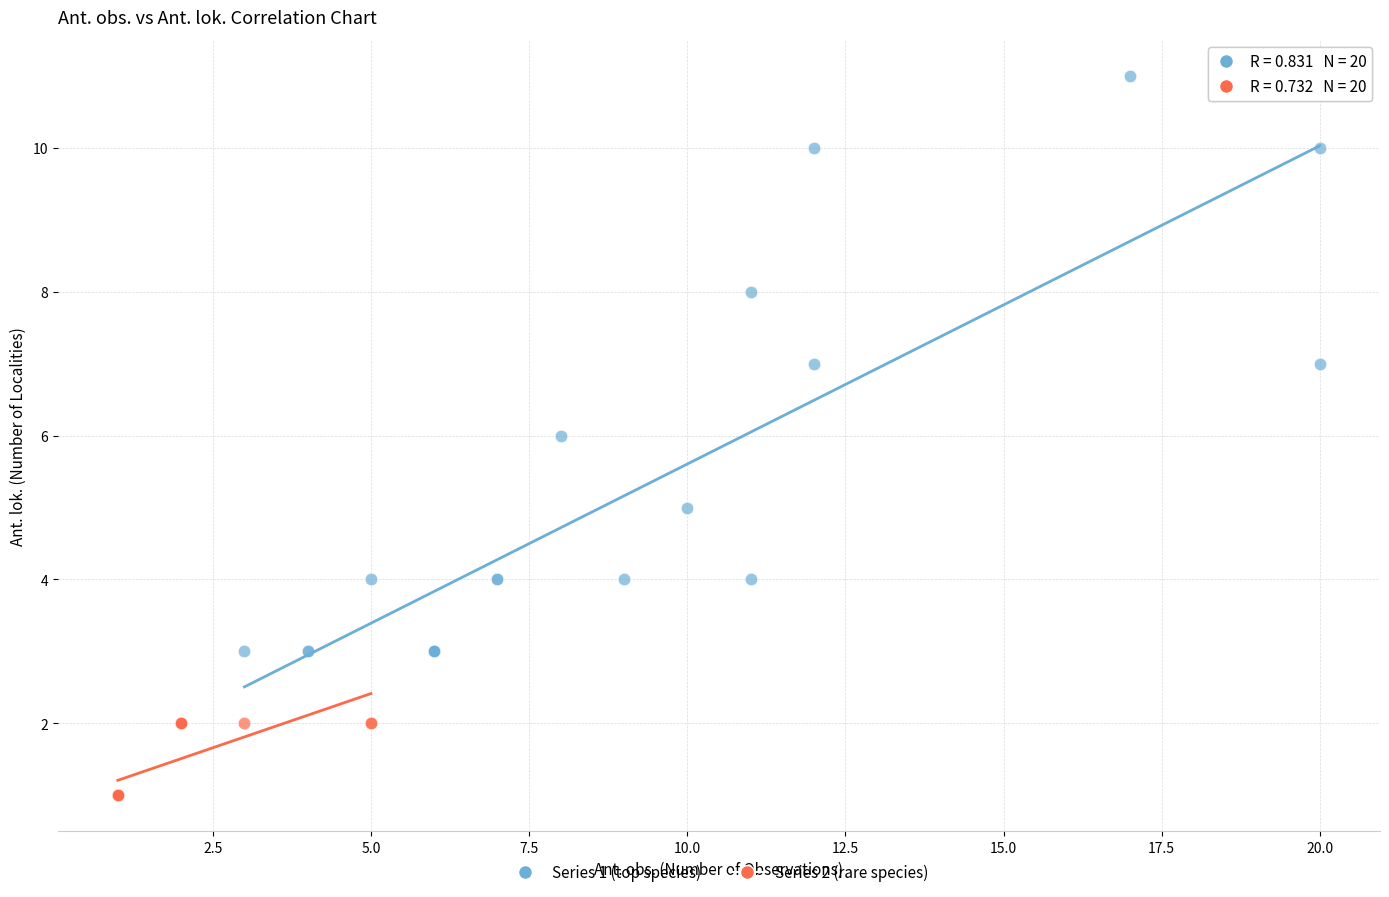

What are all the series names shown in the legend?

Series 1 (top species), Series 2 (rare species)